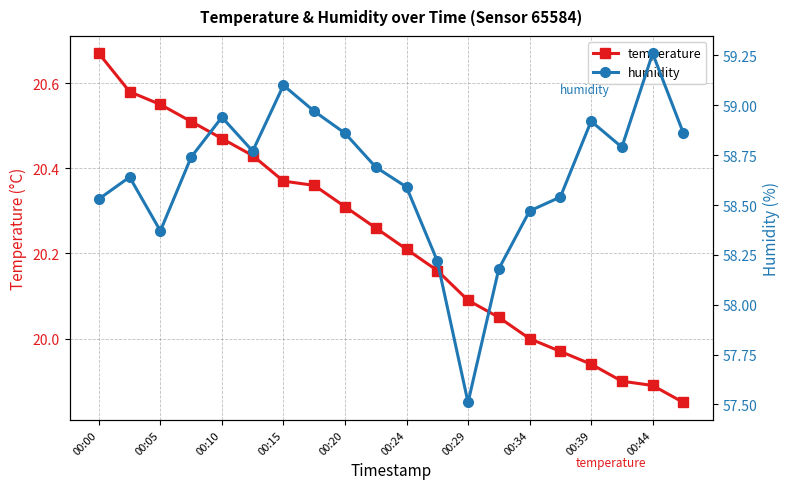

True or false: temperature has more than 1 points higher than both neighbors.

False